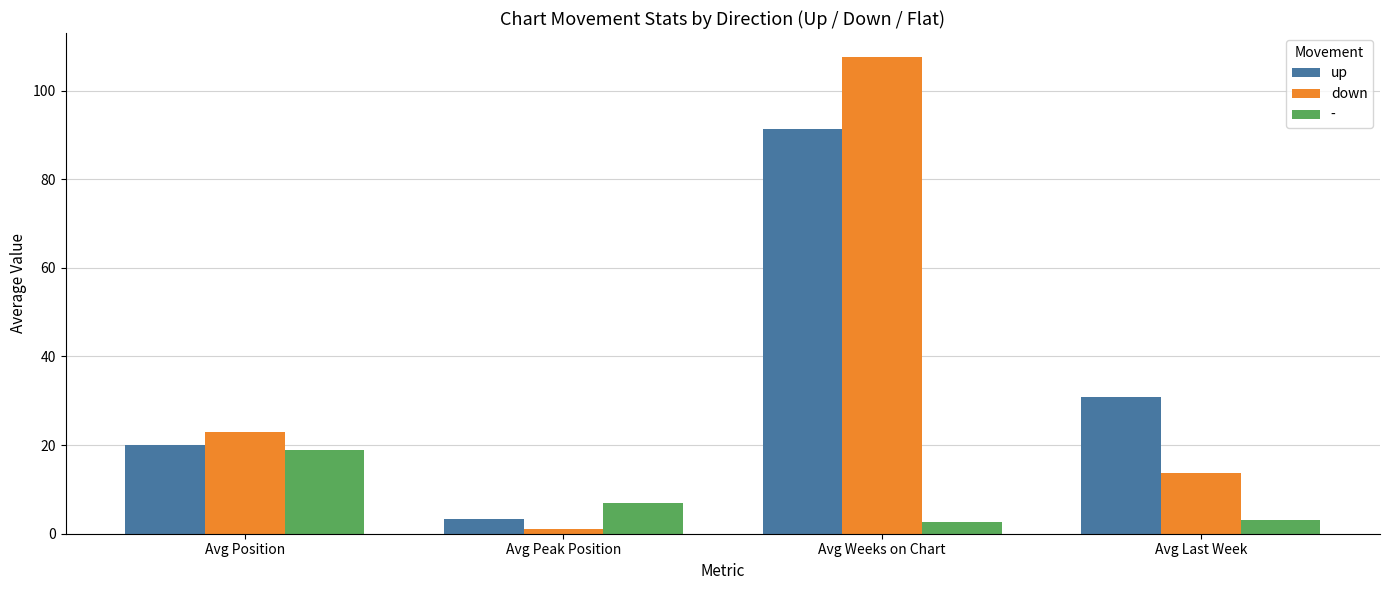

Which series has the largest range (max minus min)?

down